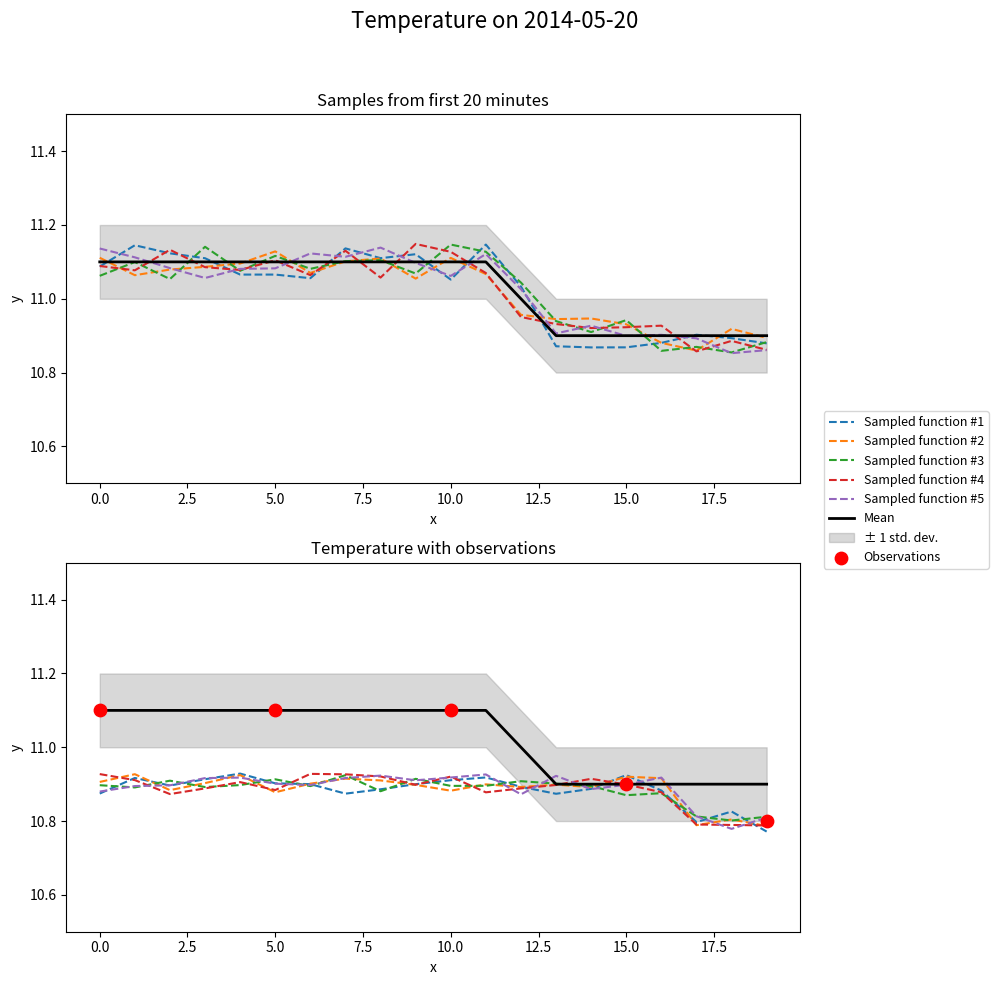

Is the value of Hour 0 (00:20-00:39) at 2 greater than the value of Mean at 17?

No